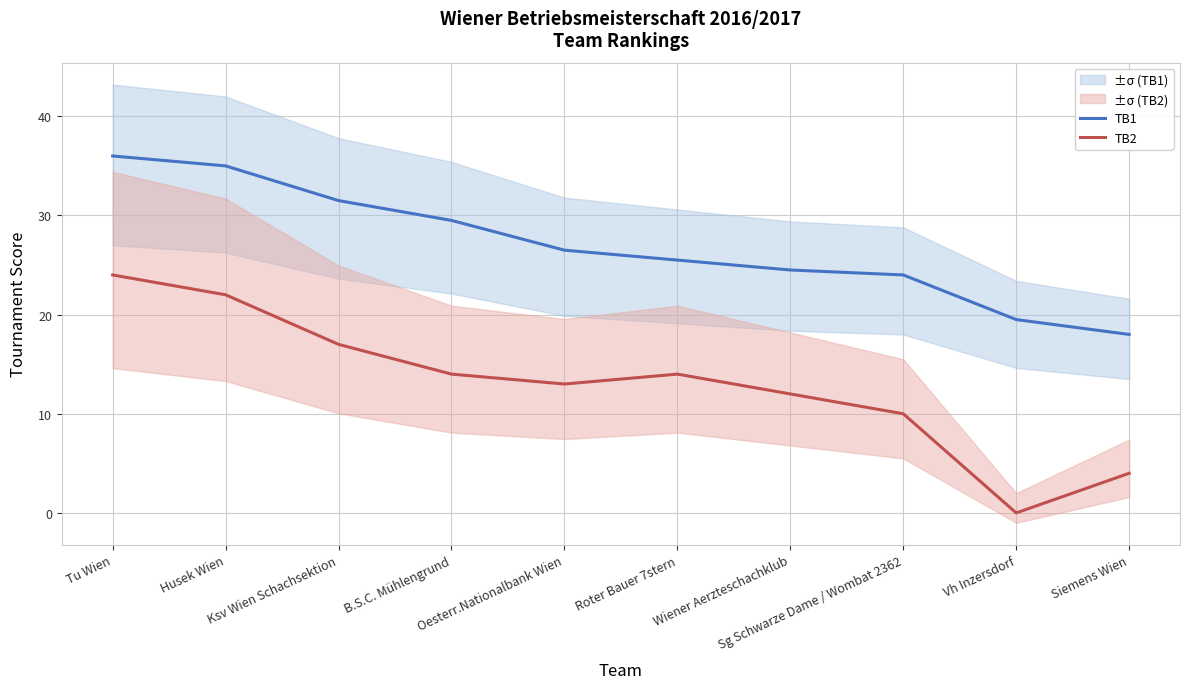

Between Roter Bauer 7stern and Vh Inzersdorf, which series saw the biggest shift?

TB2